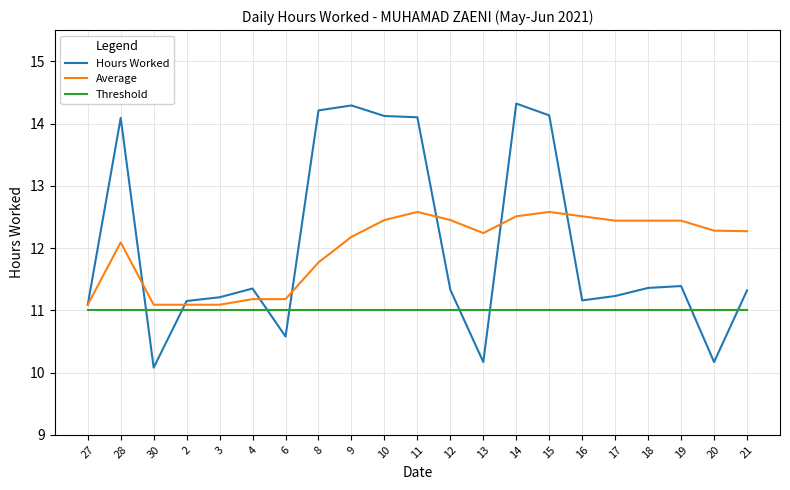

At how many categories does at least one series exceed 13?

7